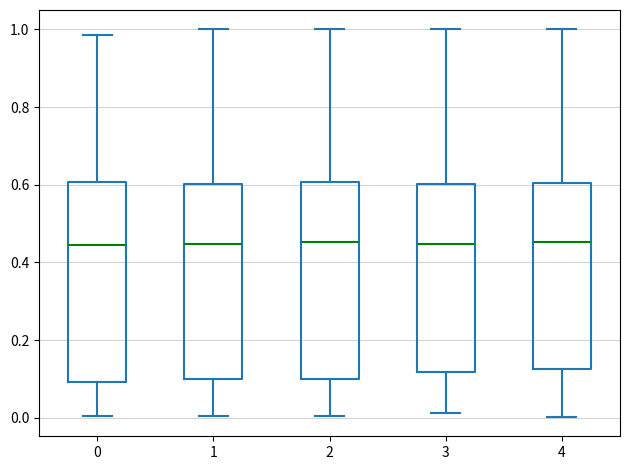

Where is the lower edge of the box at x = 2 on the y-axis? The values are not printed on the chart, so give them approximately, as read against the axis.

0.10